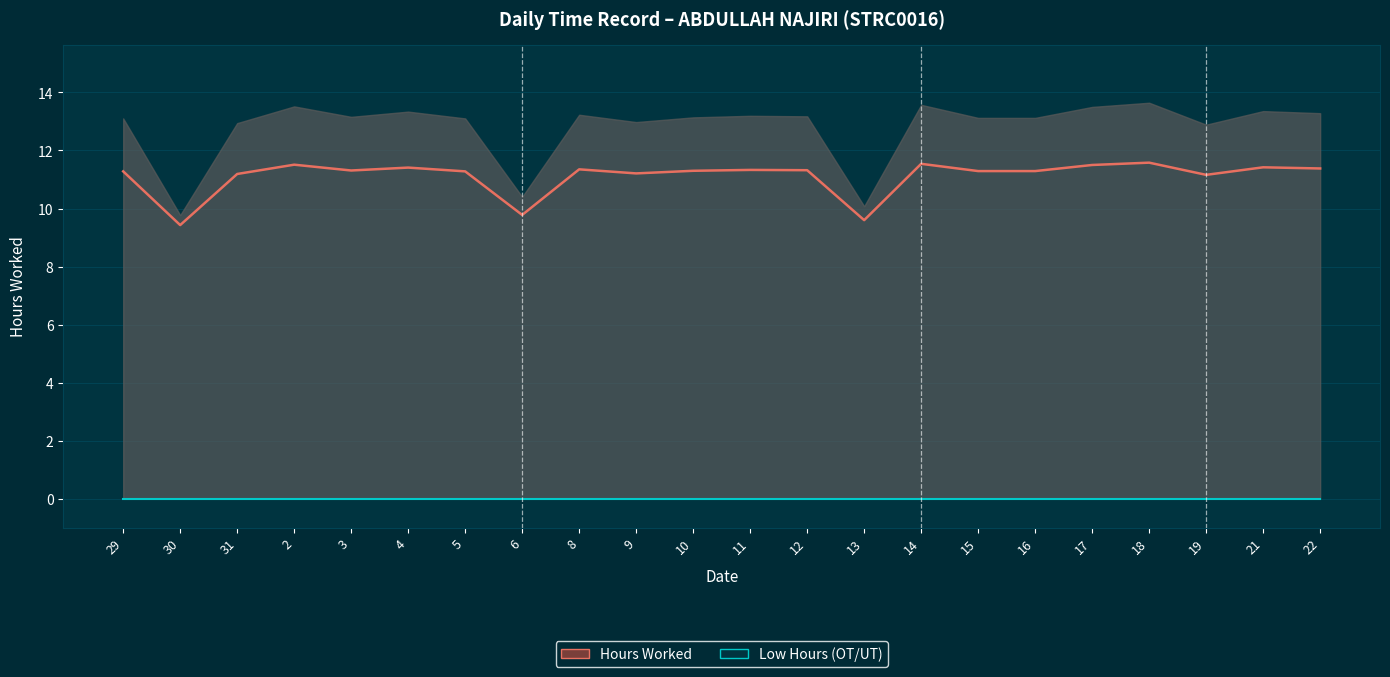

What is the sum of the Hours Worked values at 17 and 19?

22.7